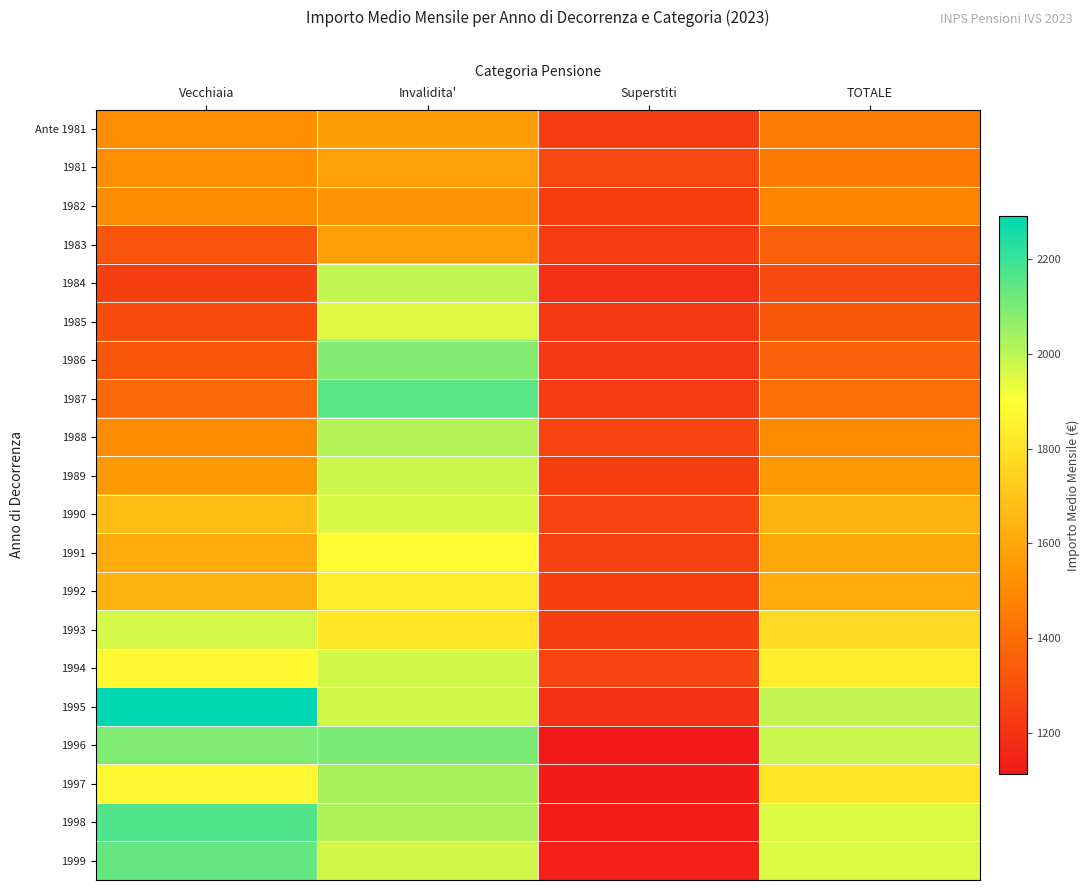

Reading left to right, list all the values displayed in this chart.

Ante 1981: Vecchiaia=1518.1	Invalidita'=1570.8	Superstiti=1239.6	TOTALE=1453.6
1981: Vecchiaia=1512.7	Invalidita'=1581.7	Superstiti=1274.6	TOTALE=1444.0
1982: Vecchiaia=1499.0	Invalidita'=1538.9	Superstiti=1240.3	TOTALE=1485.7
1983: Vecchiaia=1314.9	Invalidita'=1573.1	Superstiti=1237.0	TOTALE=1361.0
1984: Vecchiaia=1245.9	Invalidita'=1993.1	Superstiti=1195.3	TOTALE=1281.7
1985: Vecchiaia=1288.5	Invalidita'=1951.3	Superstiti=1215.7	TOTALE=1325.7
1986: Vecchiaia=1322.9	Invalidita'=2088.1	Superstiti=1223.4	TOTALE=1362.0
1987: Vecchiaia=1385.8	Invalidita'=2153.4	Superstiti=1238.0	TOTALE=1413.6
1988: Vecchiaia=1505.2	Invalidita'=2015.0	Superstiti=1264.3	TOTALE=1499.2
1989: Vecchiaia=1556.0	Invalidita'=1977.2	Superstiti=1241.9	TOTALE=1547.5
1990: Vecchiaia=1678.6	Invalidita'=1957.5	Superstiti=1265.0	TOTALE=1638.5
1991: Vecchiaia=1614.8	Invalidita'=1891.4	Superstiti=1253.8	TOTALE=1595.3
1992: Vecchiaia=1640.7	Invalidita'=1834.7	Superstiti=1242.4	TOTALE=1618.1
1993: Vecchiaia=1967.1	Invalidita'=1818.1	Superstiti=1245.2	TOTALE=1782.4
1994: Vecchiaia=1876.9	Invalidita'=1969.0	Superstiti=1265.7	TOTALE=1835.1
1995: Vecchiaia=2292.4	Invalidita'=1968.7	Superstiti=1193.6	TOTALE=1991.0
1996: Vecchiaia=2096.3	Invalidita'=2101.4	Superstiti=1112.9	TOTALE=1983.4
1997: Vecchiaia=1875.1	Invalidita'=2034.2	Superstiti=1123.0	TOTALE=1809.3
1998: Vecchiaia=2169.4	Invalidita'=2022.9	Superstiti=1132.4	TOTALE=1952.8
1999: Vecchiaia=2137.8	Invalidita'=1971.8	Superstiti=1141.8	TOTALE=1952.1